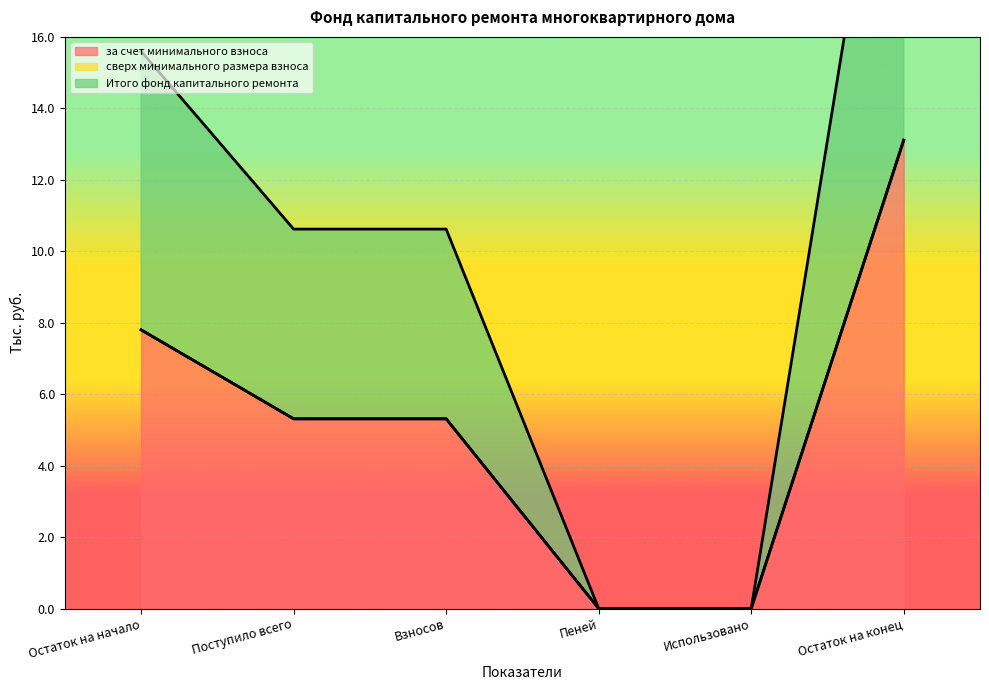

What is the label of the 3rd point from the right?

Пеней